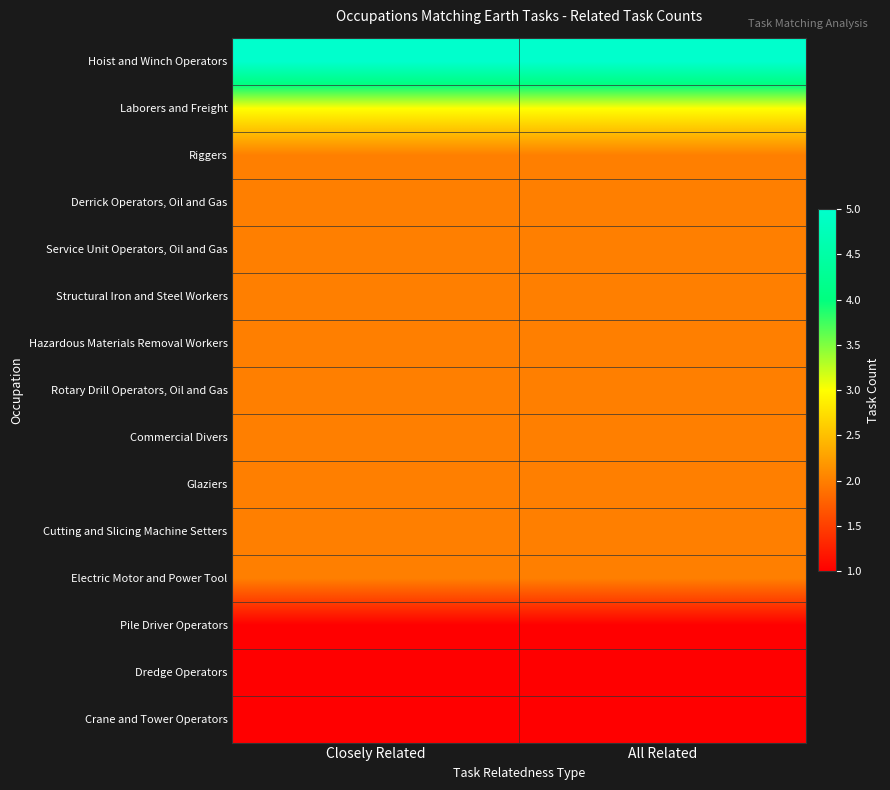

Rank the series at Closely Related from highest to lowest value.

Hoist and Winch Operators, Laborers and Freight, Riggers, Derrick Operators, Oil and Gas, Service Unit Operators, Oil and Gas, Structural Iron and Steel Workers, Hazardous Materials Removal Workers, Rotary Drill Operators, Oil and Gas, Commercial Divers, Glaziers, Cutting and Slicing Machine Setters, Electric Motor and Power Tool, Pile Driver Operators, Dredge Operators, Crane and Tower Operators